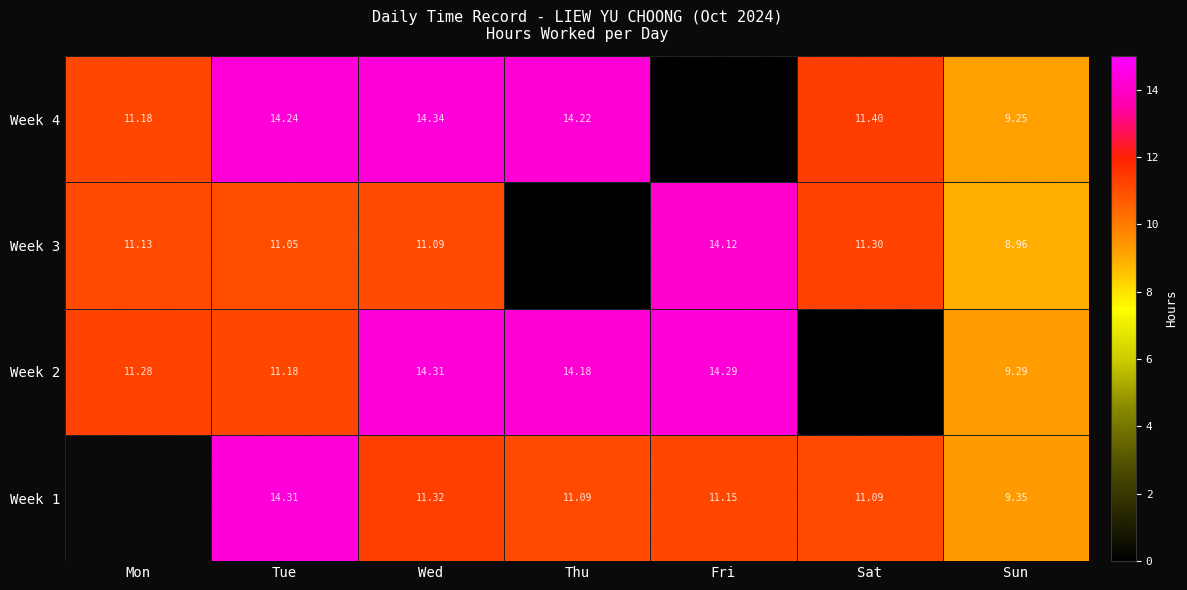

The value of Week 2 at Sat is 0.0. True or false?

True